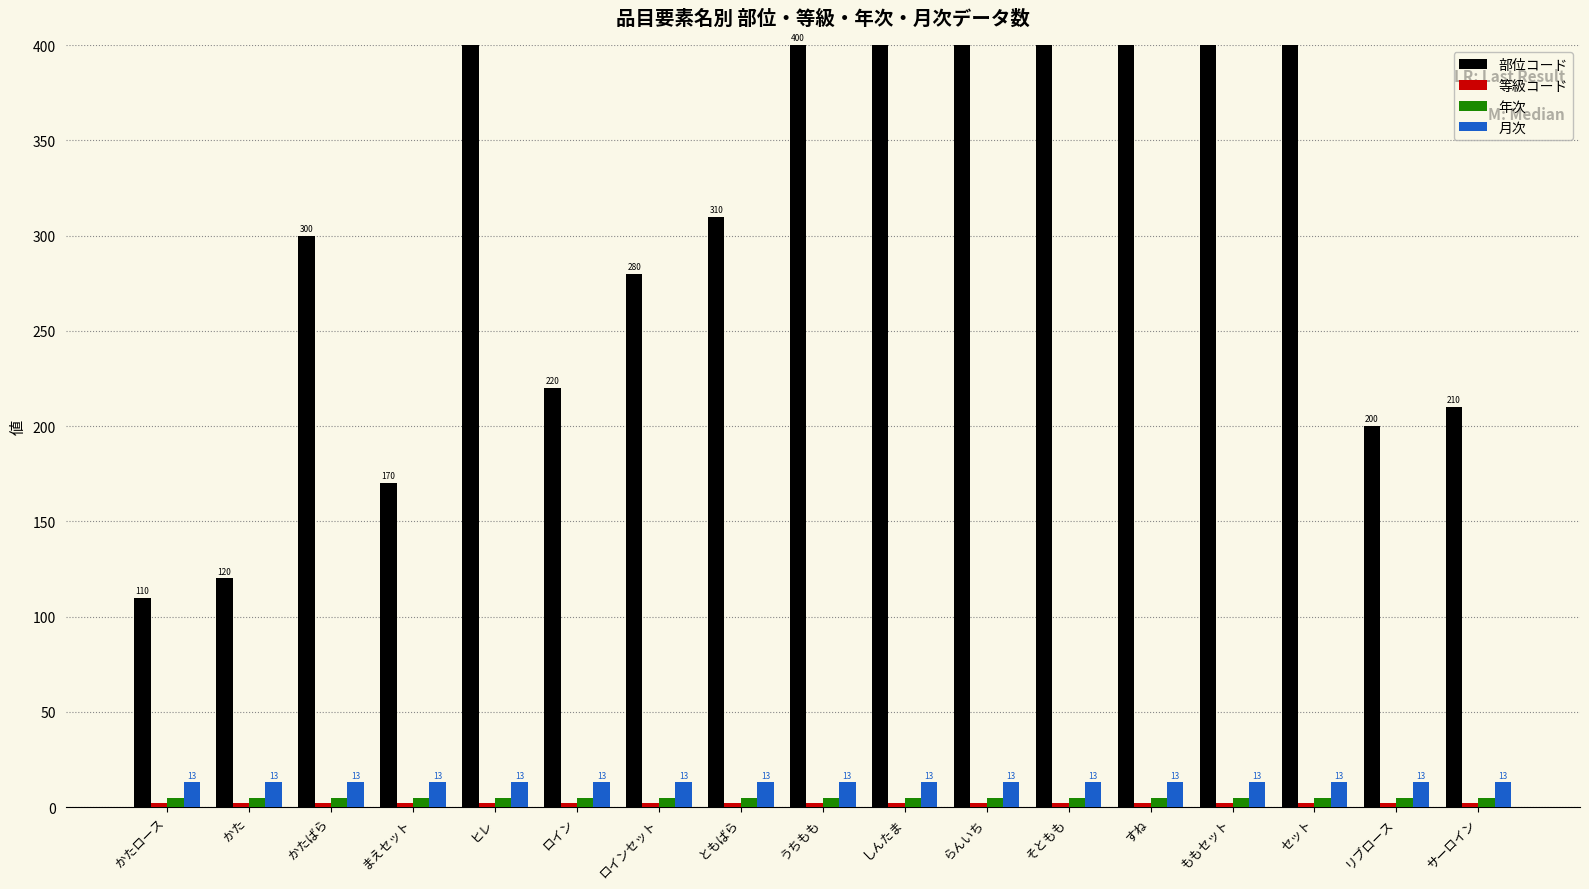

Count the number of data series in this chart.

4